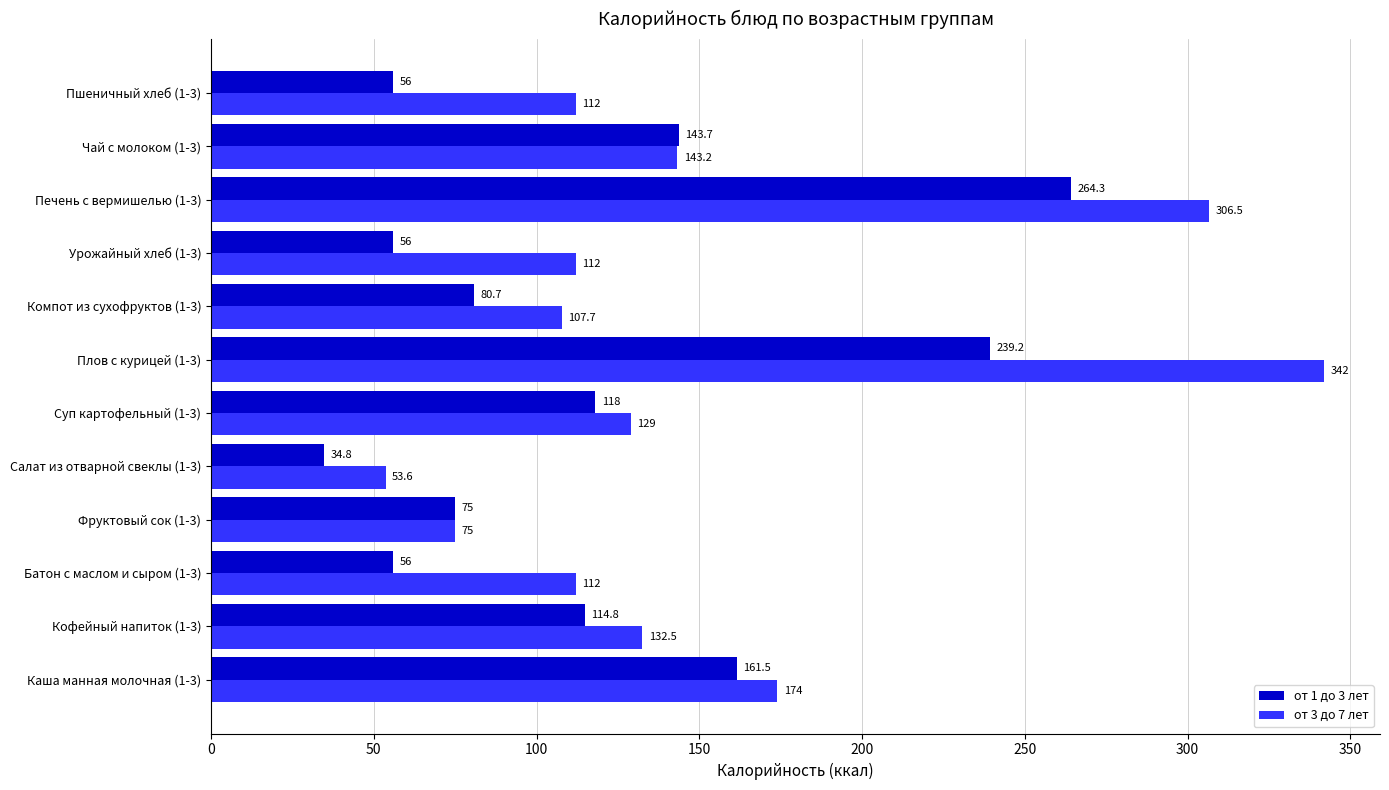

List the series in order of their peak value, highest first.

от 3 до 7 лет, от 1 до 3 лет